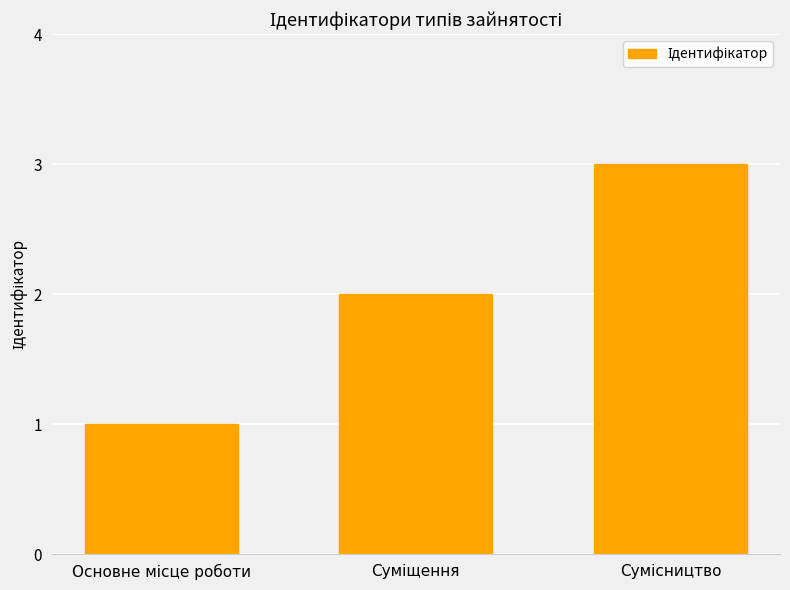

What is the sum of all values?

6